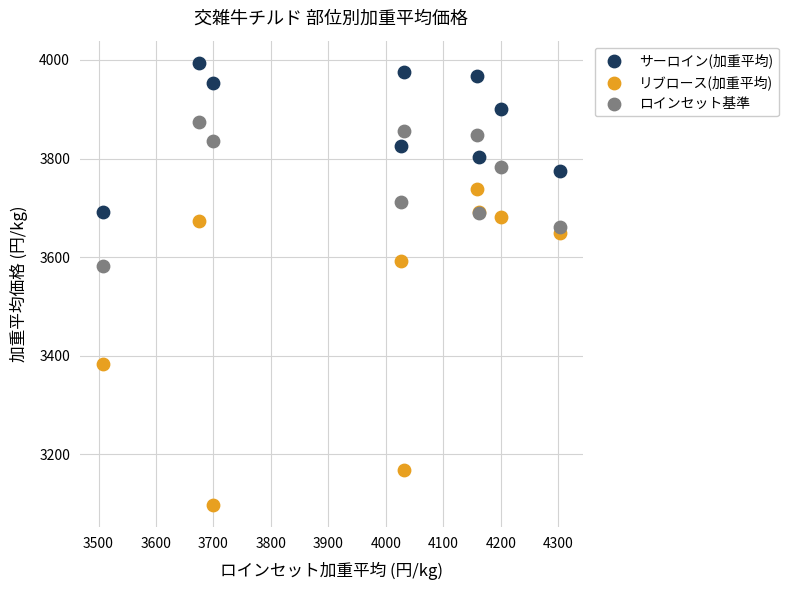

What is the X range (max minus min) for the scatter plot?

795.7